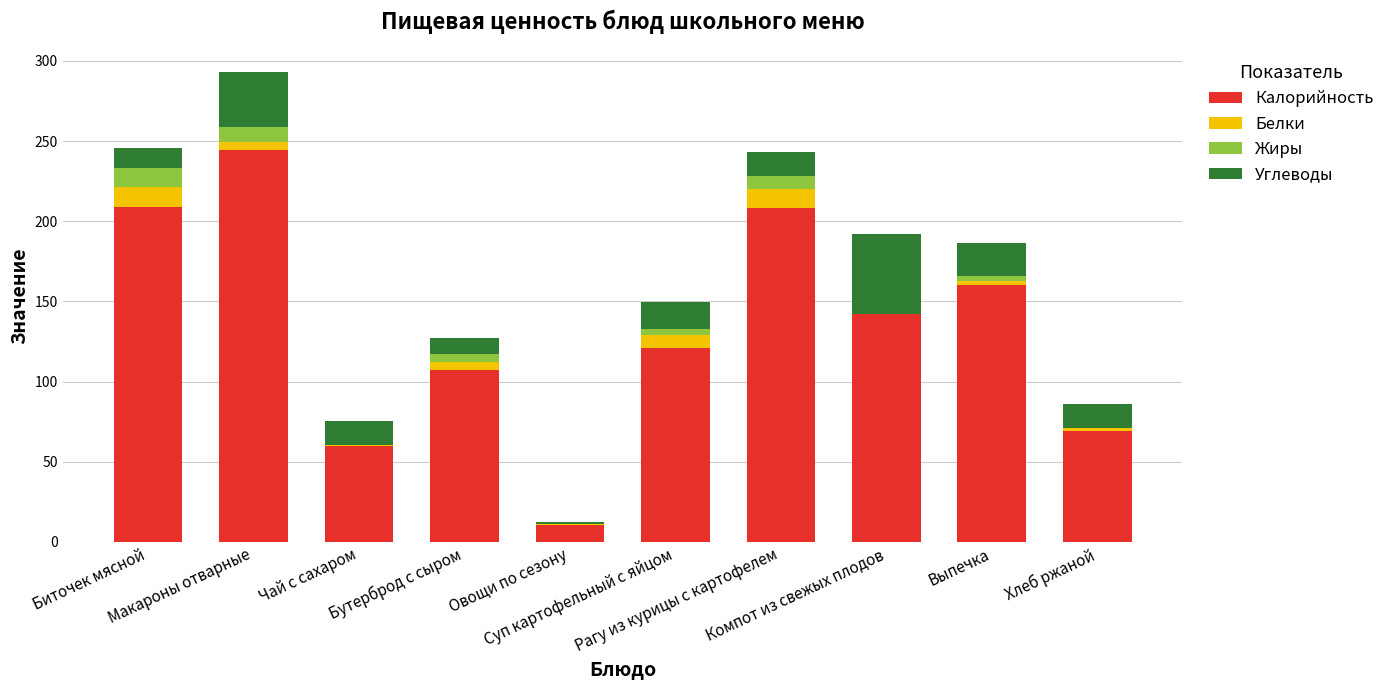

What are all the series names shown in the legend?

Калорийность, Белки, Жиры, Углеводы